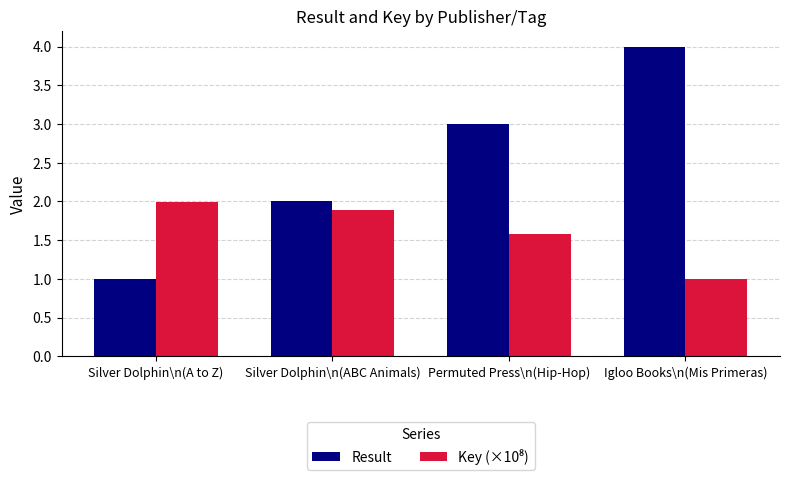

What is the difference between the second highest and second lowest values in the Result series?

1.0